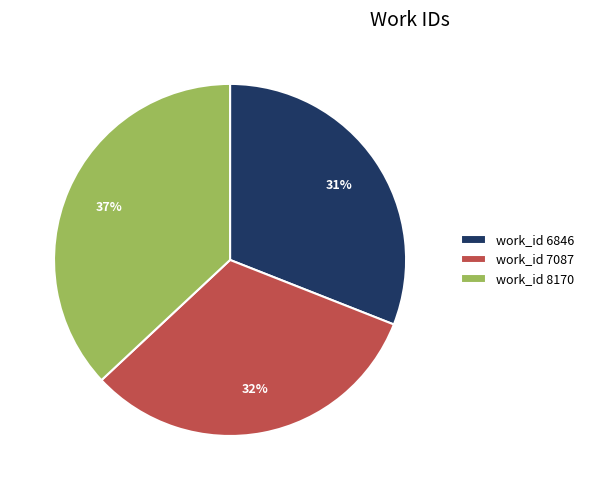

True or false: work_id 8170 accounts for 30% of the total.

False